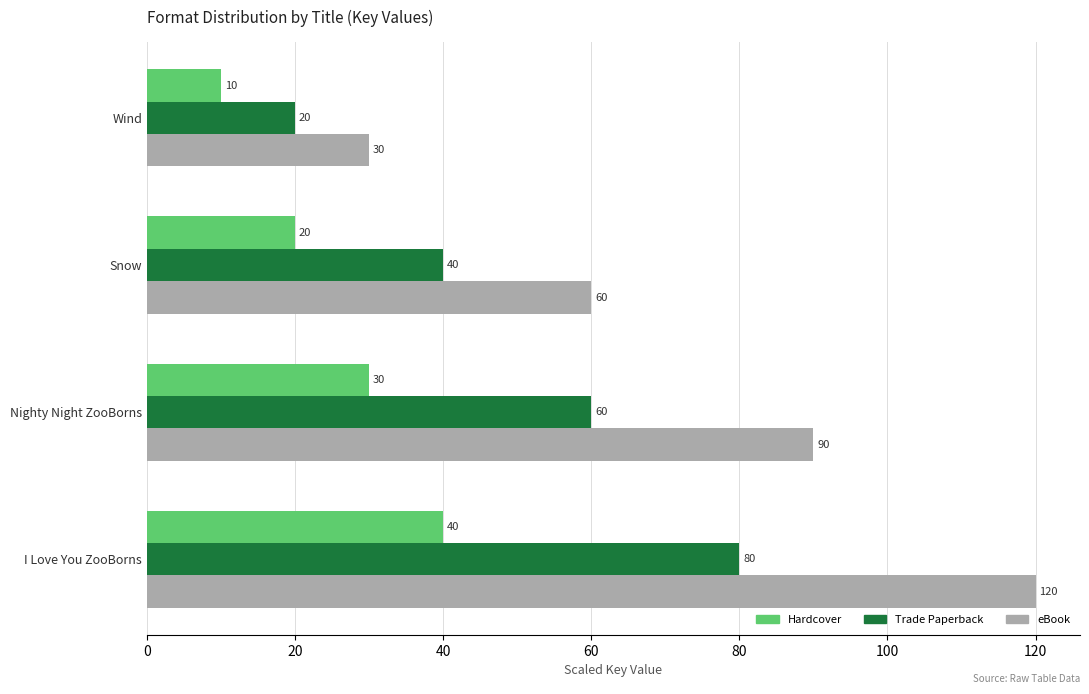

What is the sum of all Hardcover values?

100